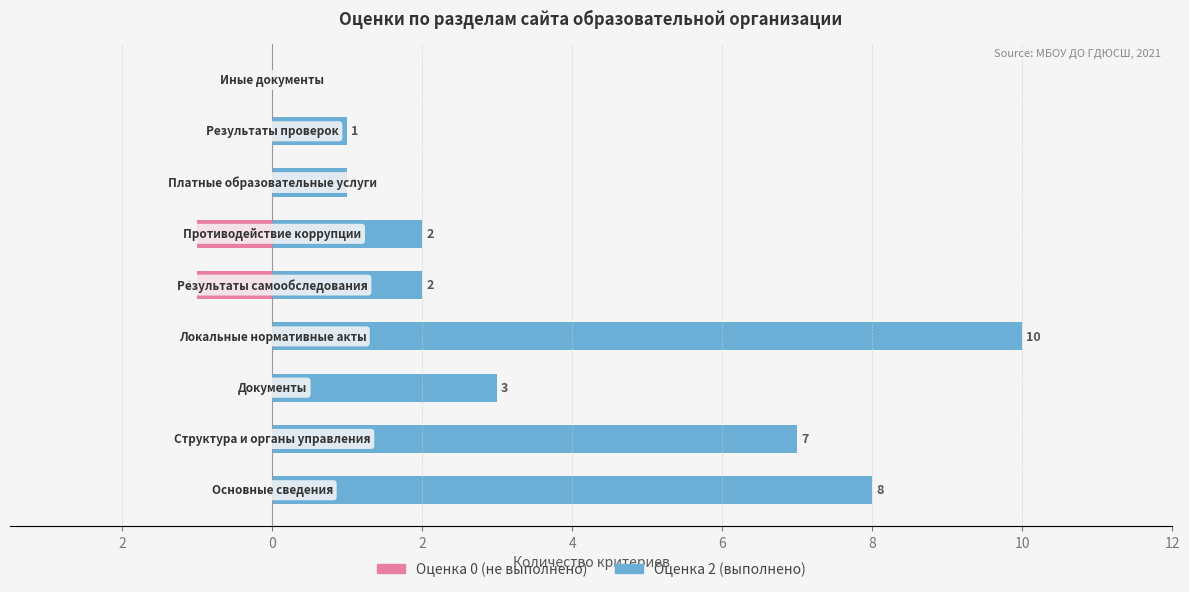

Which series has the largest total across all categories?

Оценка 2